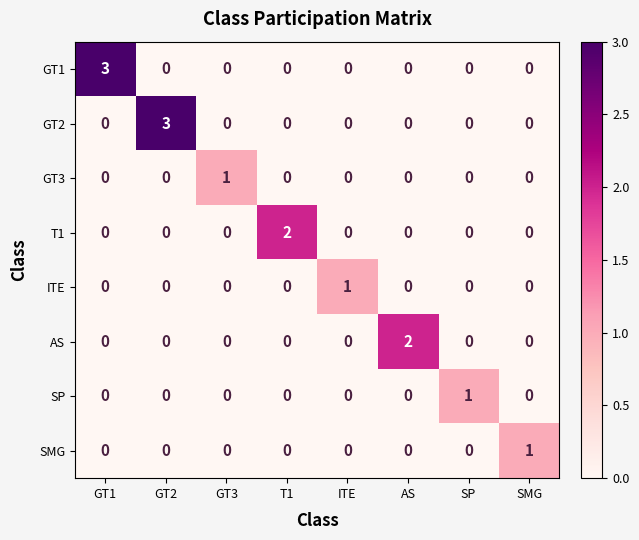

The GT2 series shows 0 at SP. True or false?

True